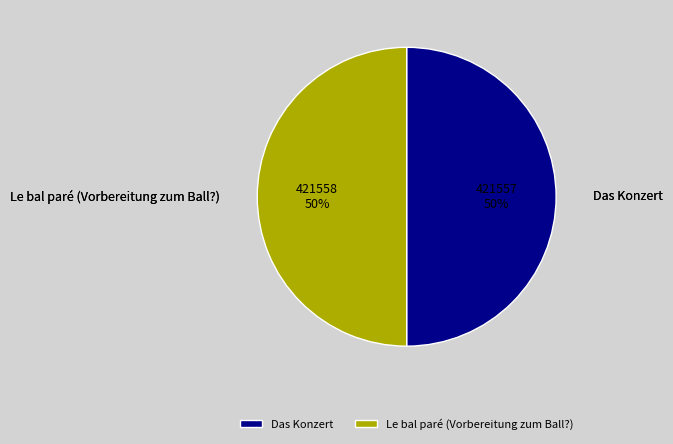

To the nearest percent, what is the combined percentage of Le bal paré (Vorbereitung zum Ball?) and Das Konzert?

100%